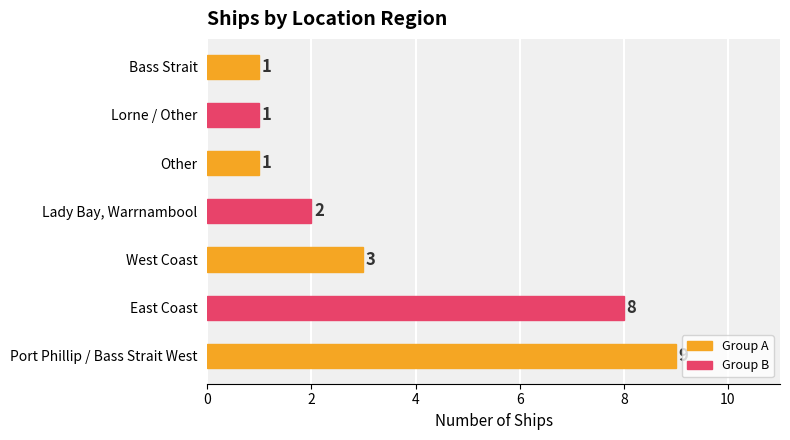

What is the ratio of the value at East Coast to the value at Other?

8.0